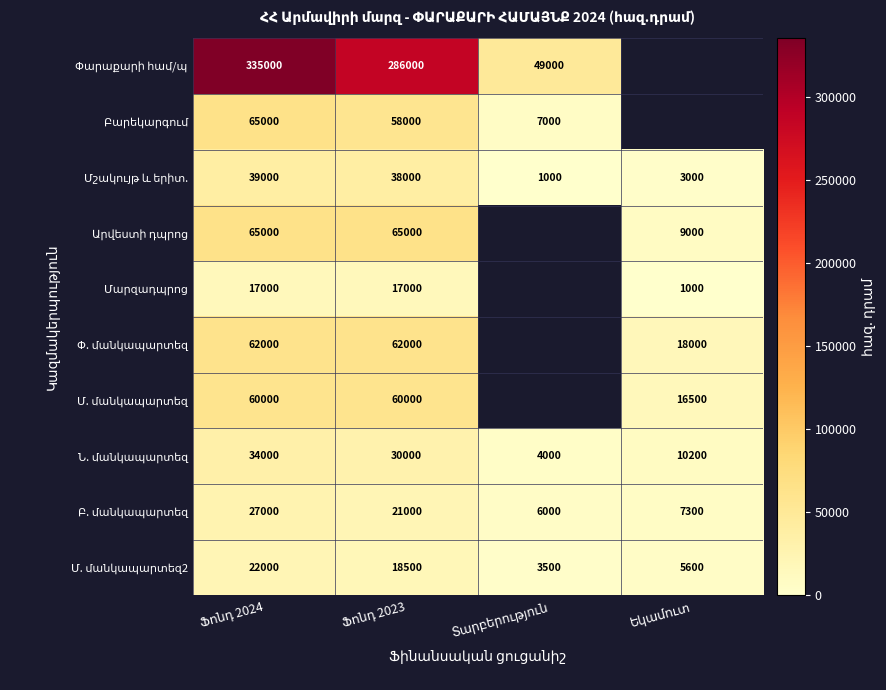

Is it true that Փարաքարի համ/պ equals 190558.0 at Ֆոնդ 2023?

False